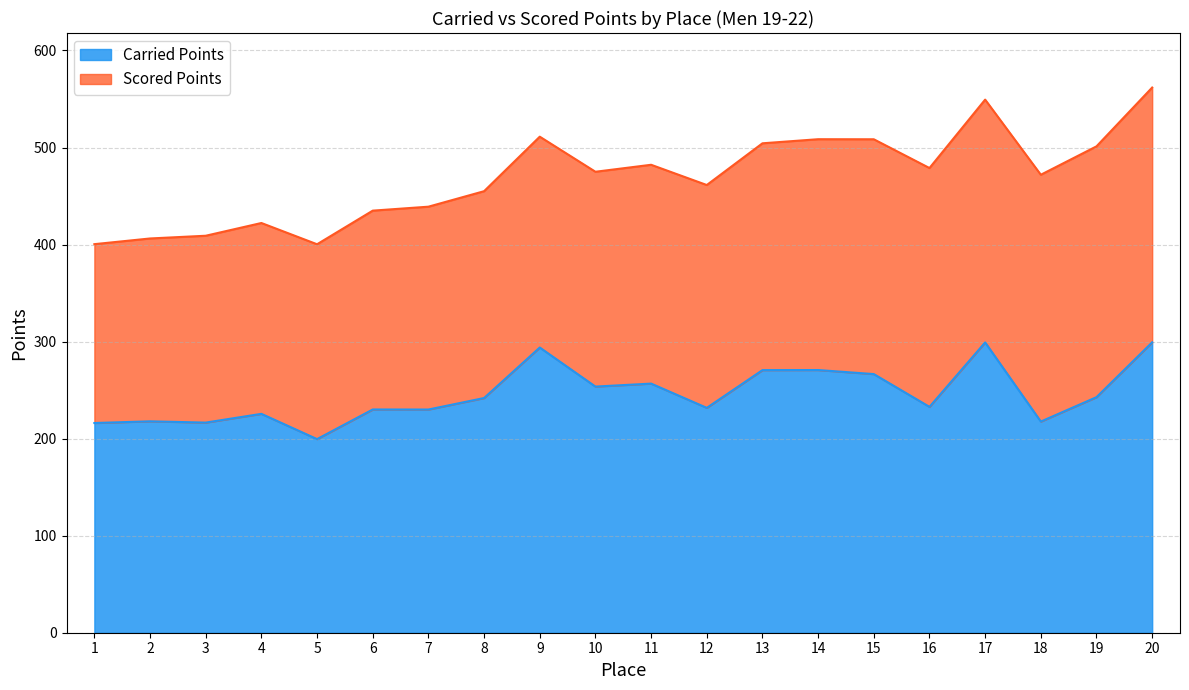

Does the chart have visible grid lines?

Yes